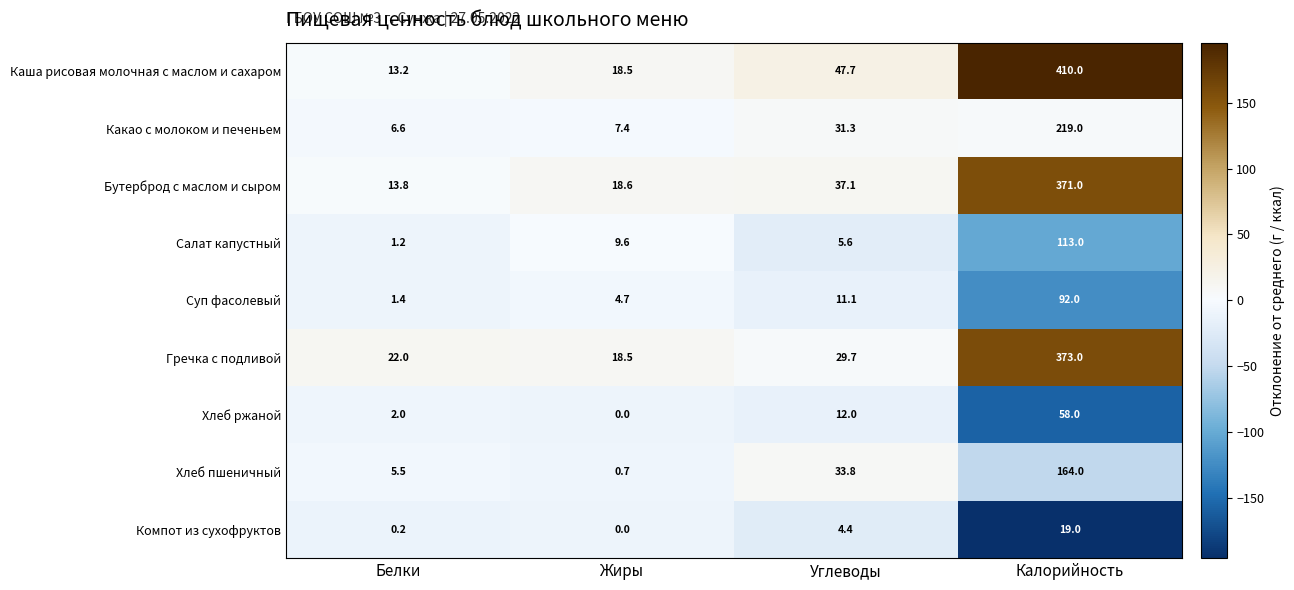

Which series changed the most between Углеводы and Калорийность?

Каша рисовая молочная с маслом и сахаром